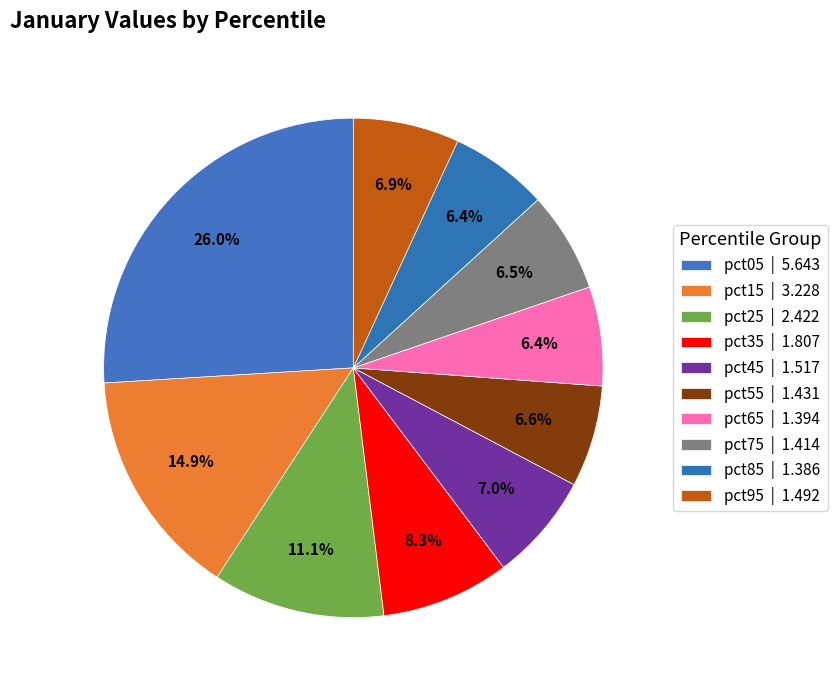

Is pct35 the majority of the pie?

No